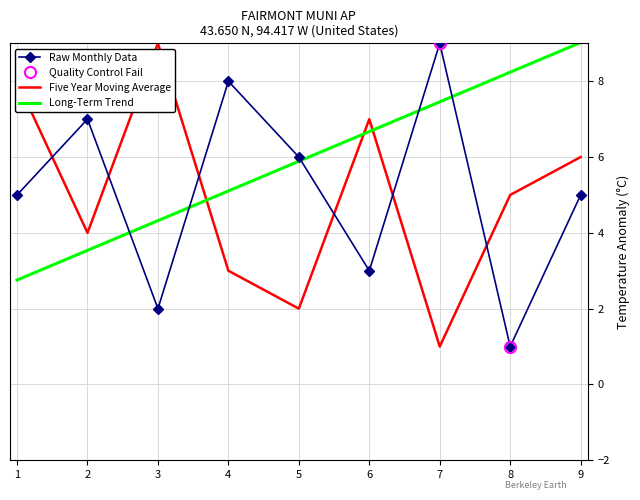

What value does the Long-Term Trend series have at 8?

8.2